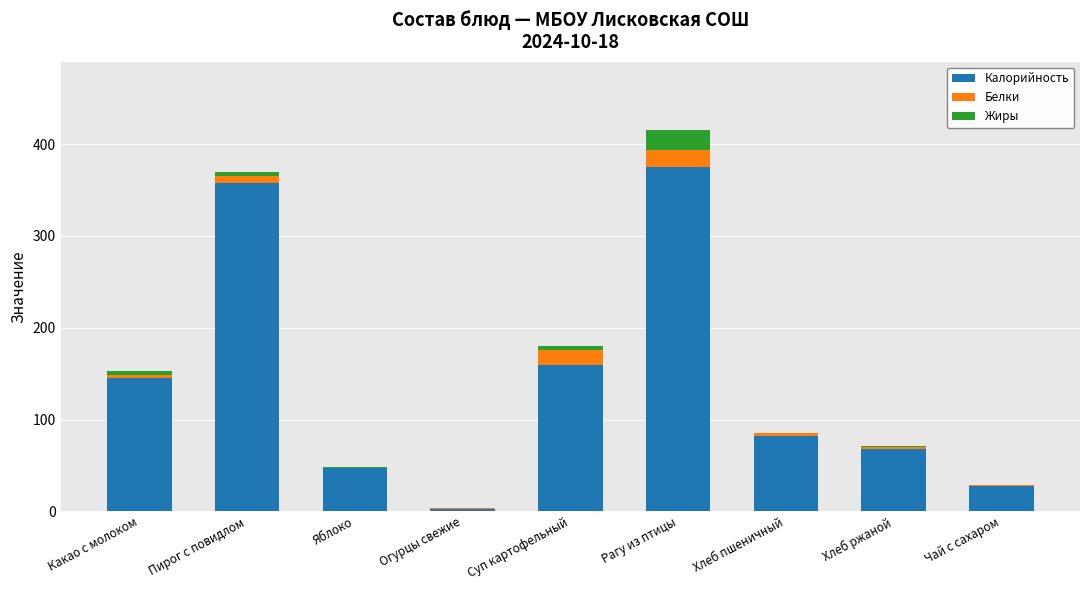

The Калорийность series shows 47.0 at Яблоко. True or false?

True